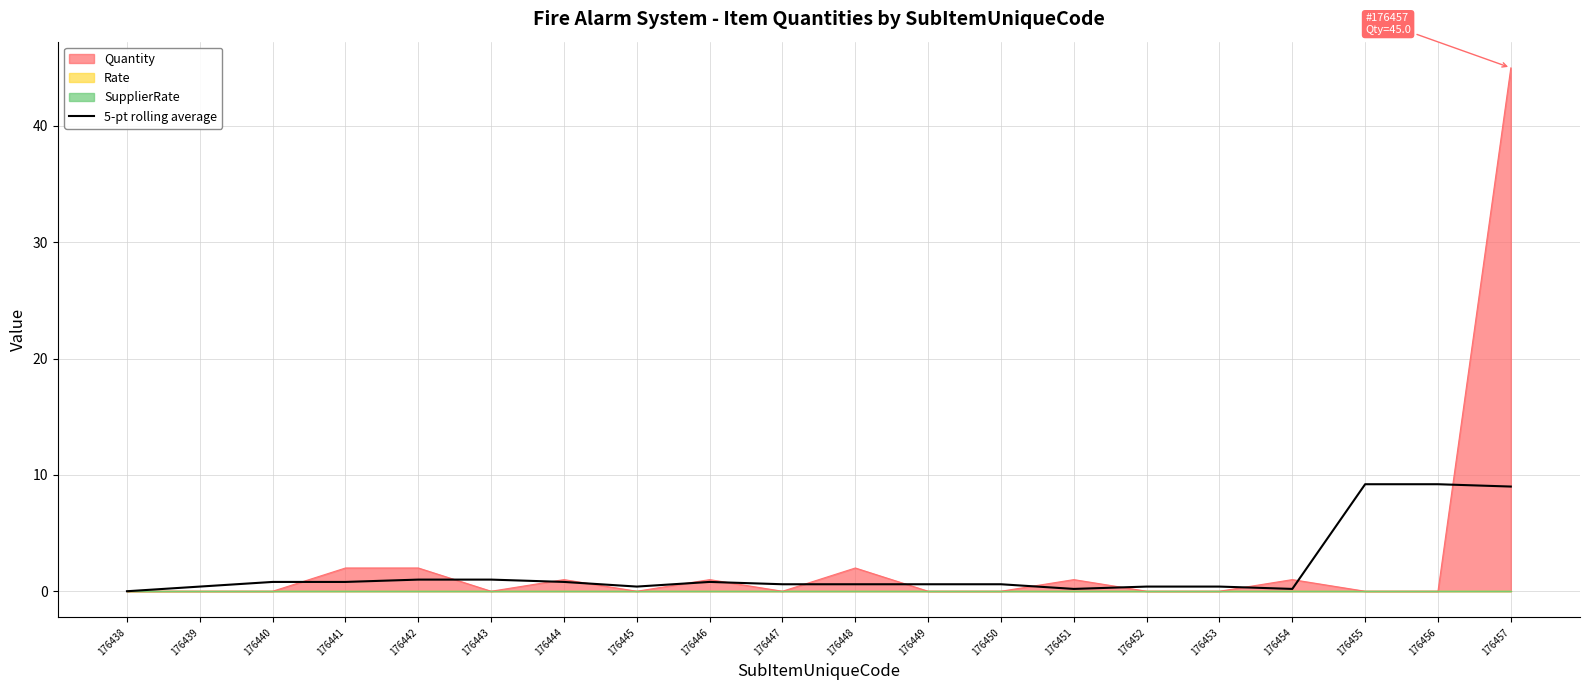

How many lines are shown in the chart?

1